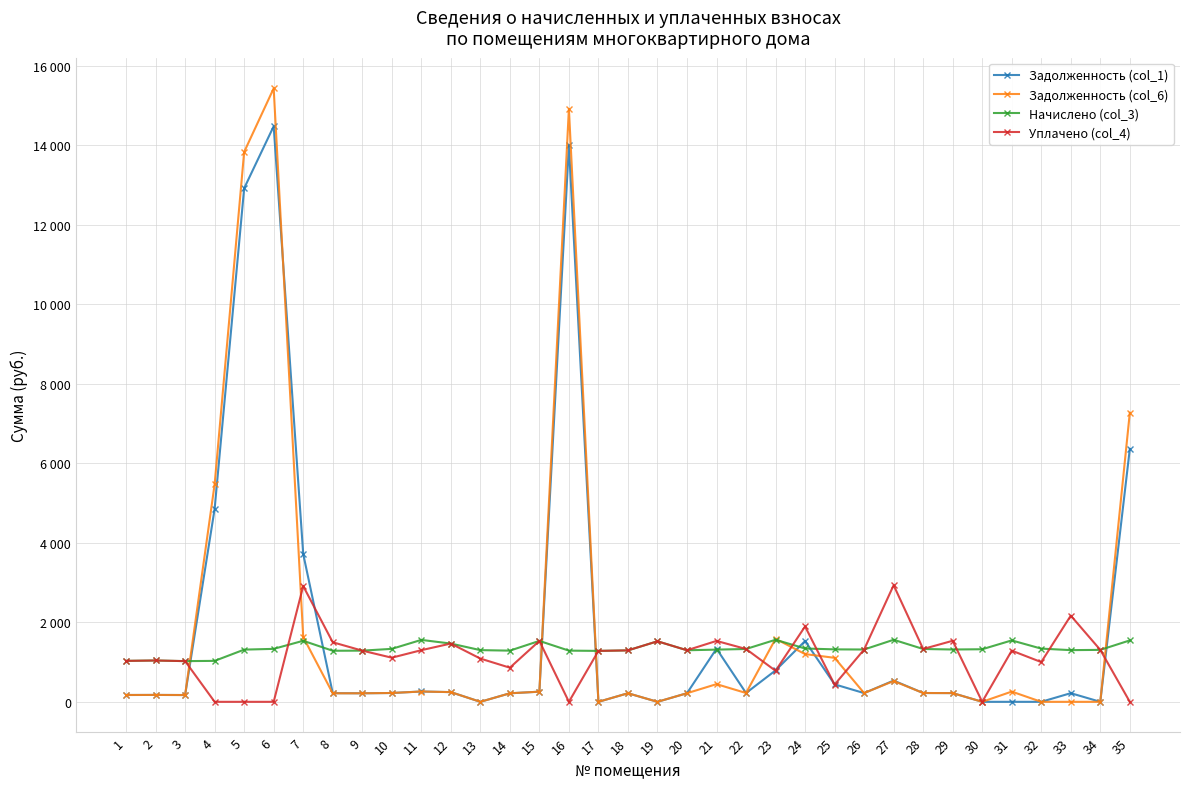

Is this an area chart (filled region under the line)?

No